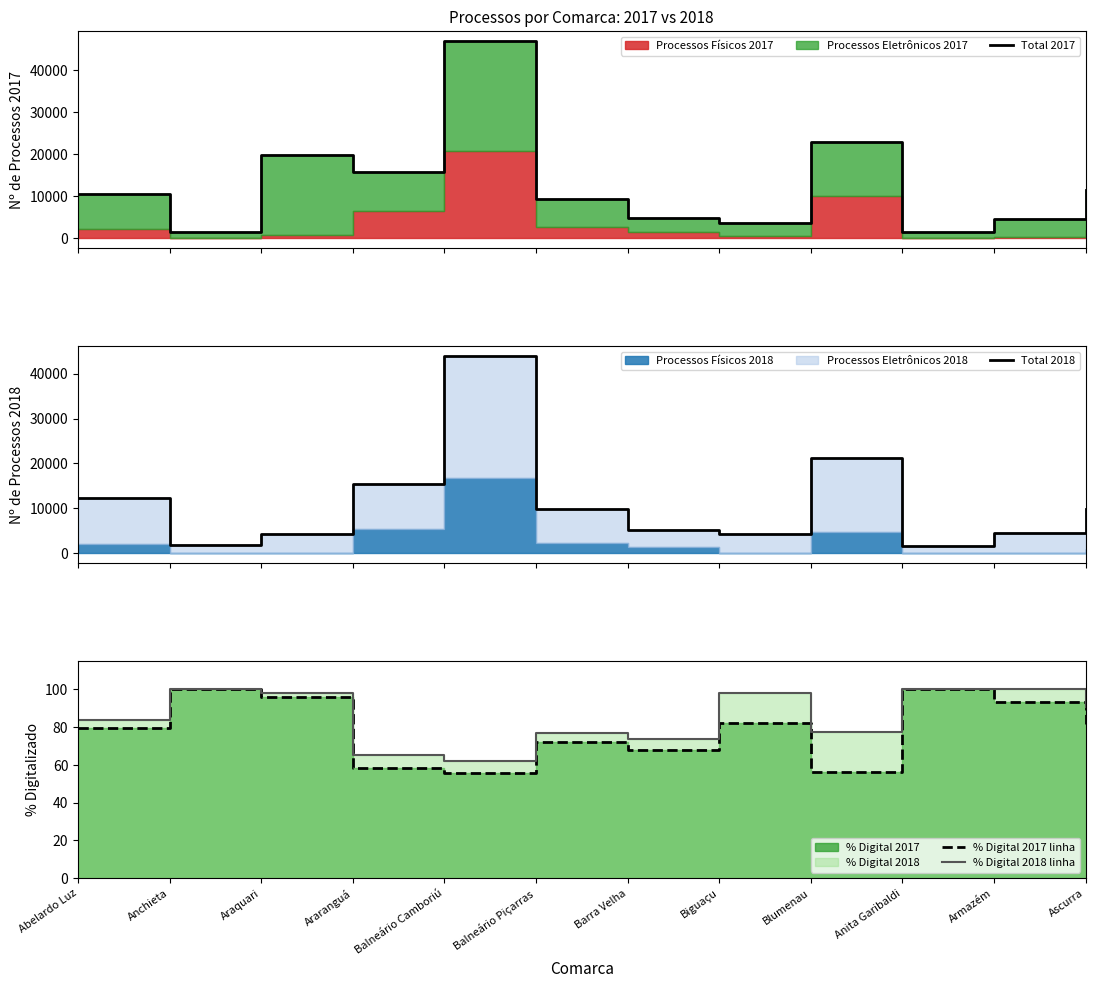

Rank the series at Balneário Camboriú from lowest to highest value.

% Digital 2017 linha, % Digital 2018 linha, Total 2018, Total 2017